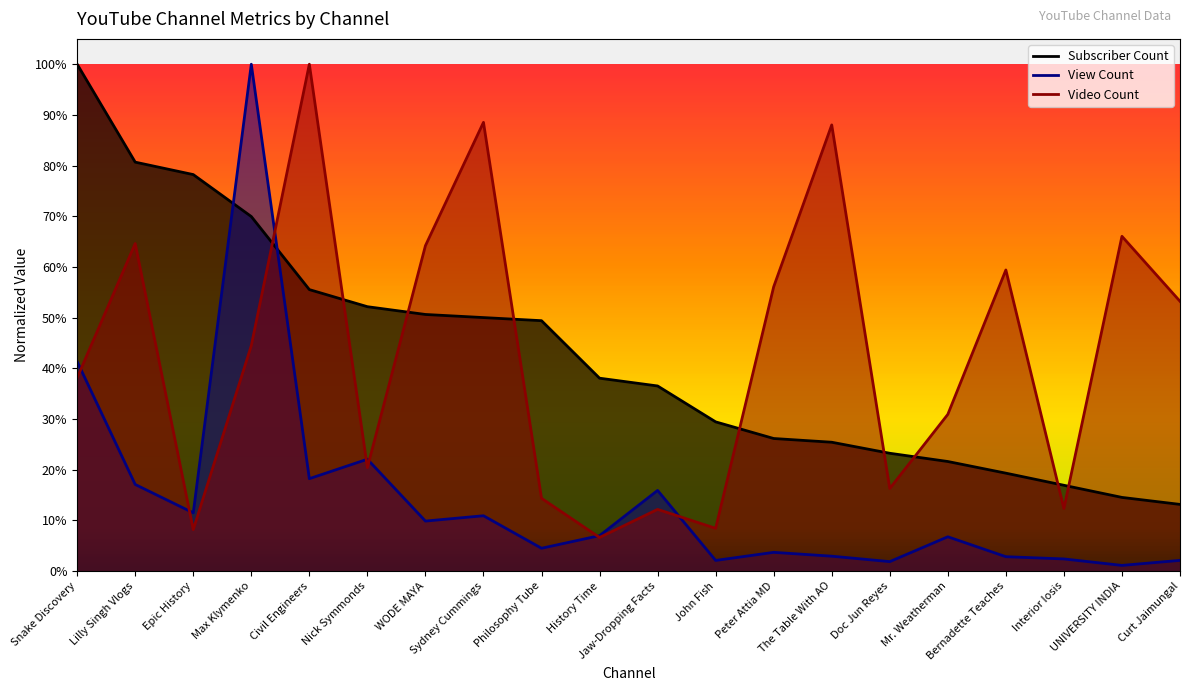

How many times do Subscriber Count and Video Count cross each other?

9